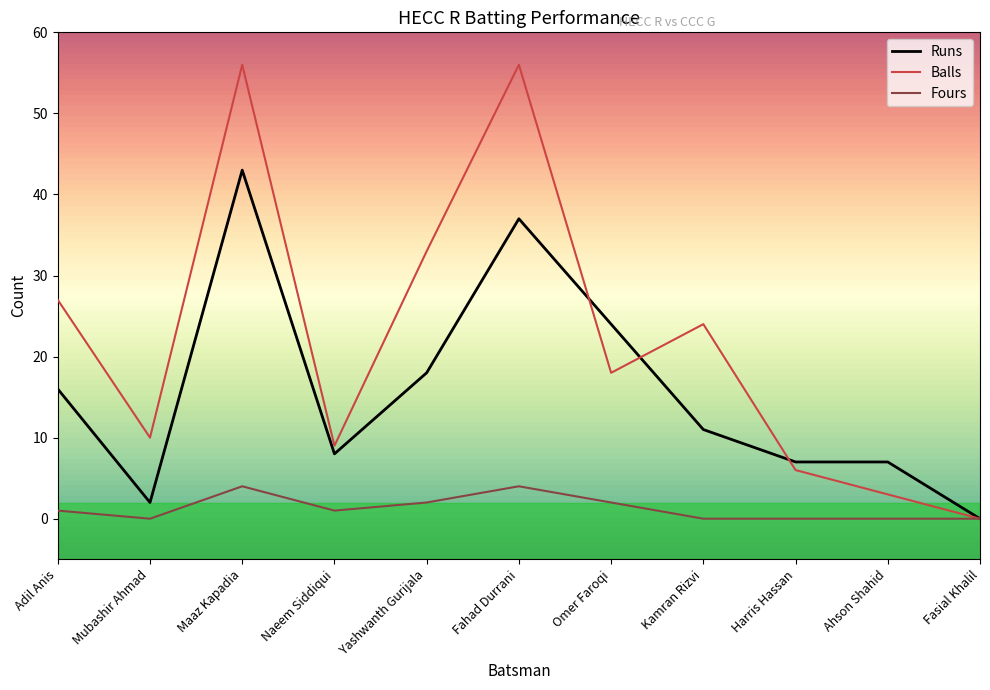

Is this an area chart (filled region under the line)?

No